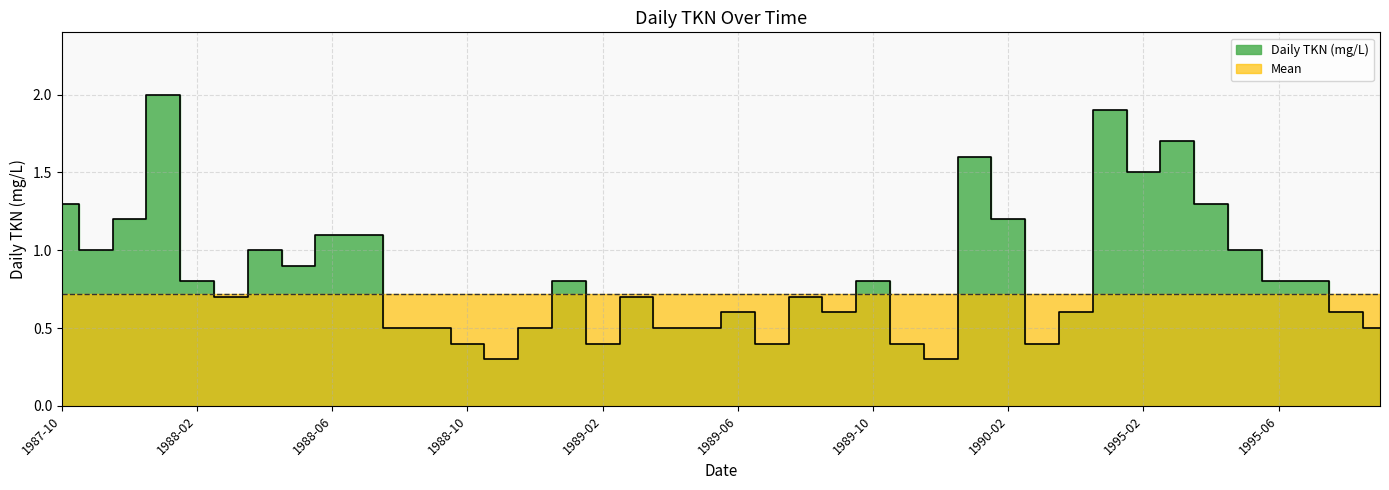

Reading left to right, extract all data points from this chart.

1987-10=1.3	1987-11=1.0	1987-12=1.2	1988-01=2.0	1988-02=0.8	1988-03=0.7	1988-04=1.0	1988-05=0.9	1988-06=1.1	1988-07=1.1	1988-08=0.5	1988-09=0.5	1988-10=0.4	1988-11=0.3	1988-12=0.5	1989-01=0.8	1989-02=0.4	1989-03=0.7	1989-04=0.5	1989-05=0.5	1989-06=0.6	1989-07=0.4	1989-08=0.7	1989-09=0.6	1989-10=0.8	1989-11=0.4	1989-12=0.3	1990-01=1.6	1990-02=1.2	1990-03=0.4	1994-12=0.6	1995-01=1.9	1995-02=1.5	1995-03=1.7	1995-04=1.3	1995-05=1.0	1995-06=0.8	1995-07=0.8	1995-08=0.6	1995-09=0.5